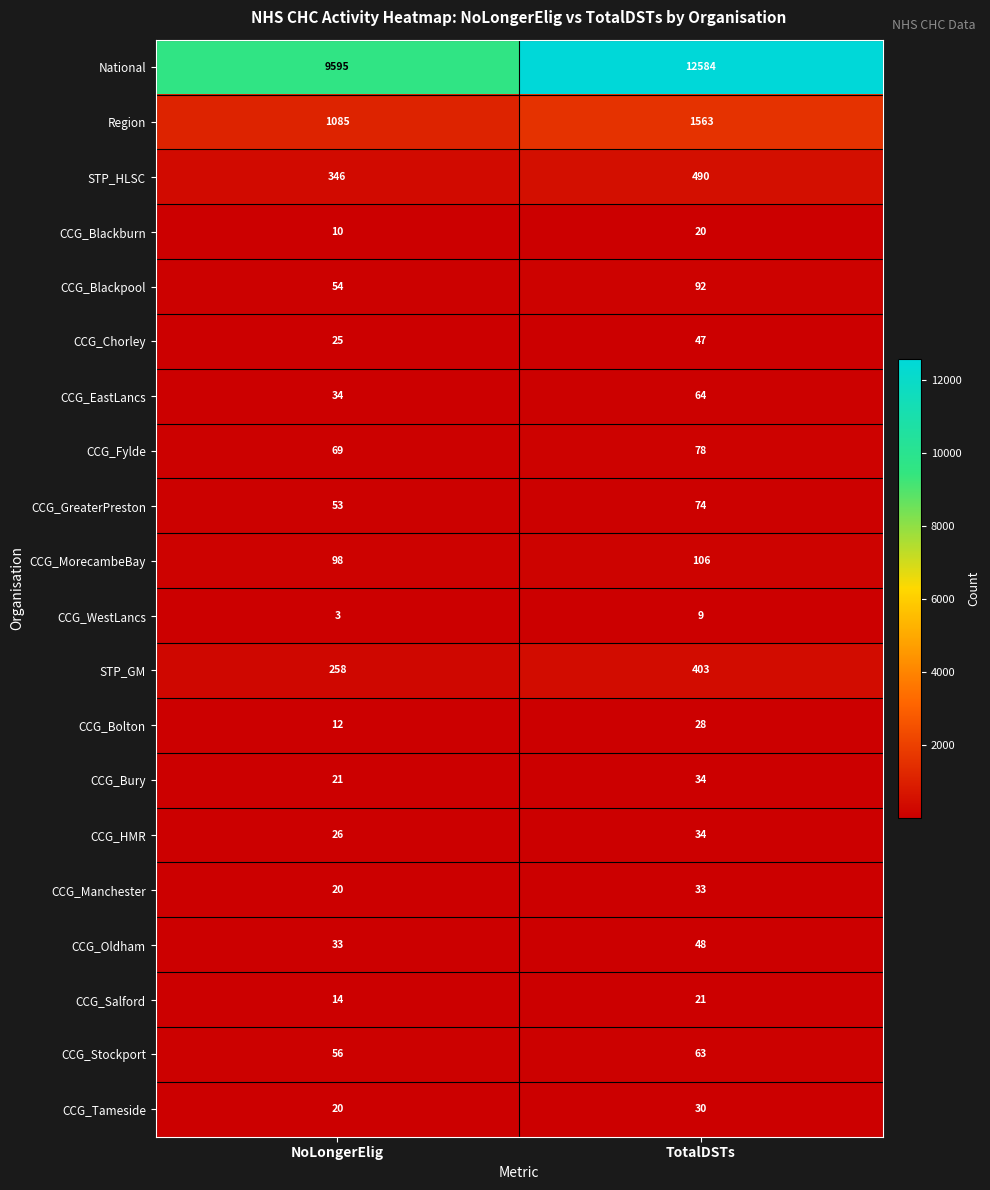

What is the greatest value displayed?

12584